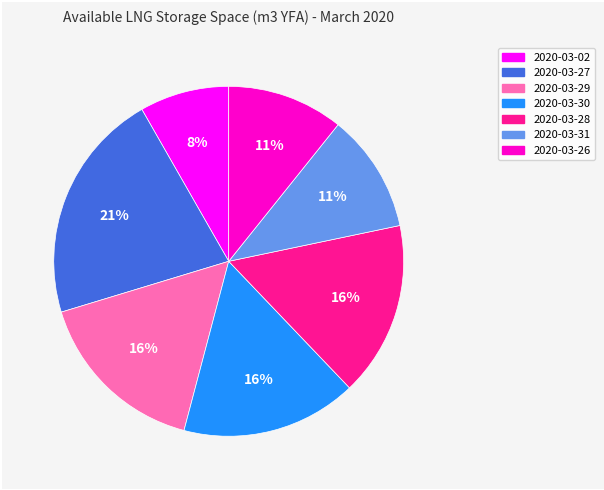

Approximately how many times larger is the value at 2020-03-28 compared to 2020-03-29?

1.0